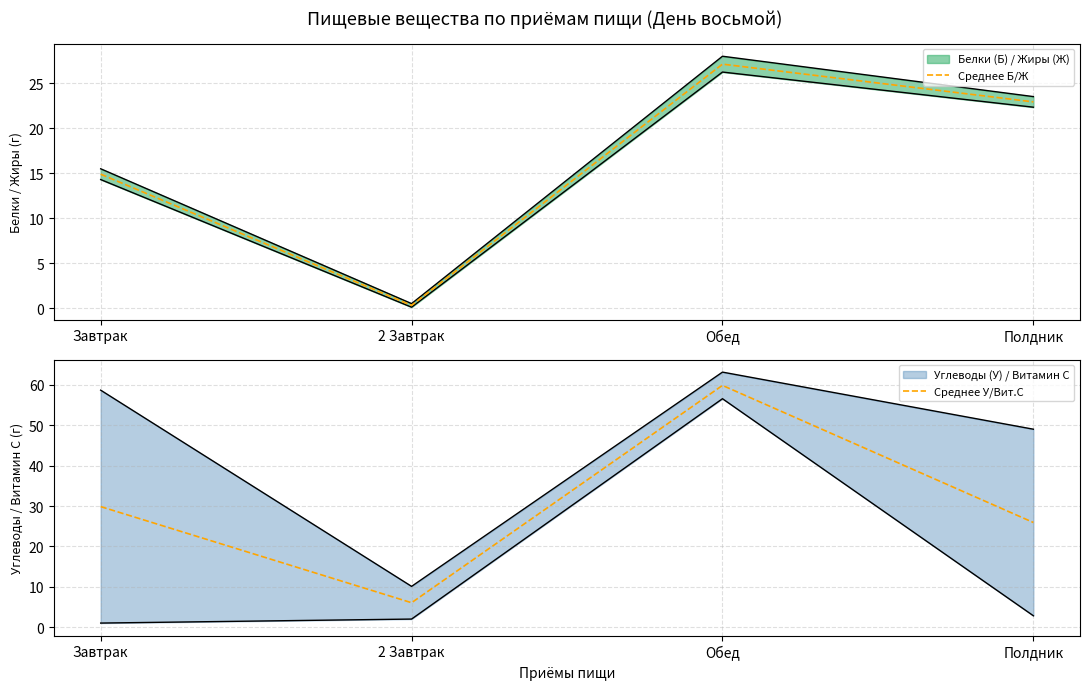

At how many categories does at least one series exceed 48?

1